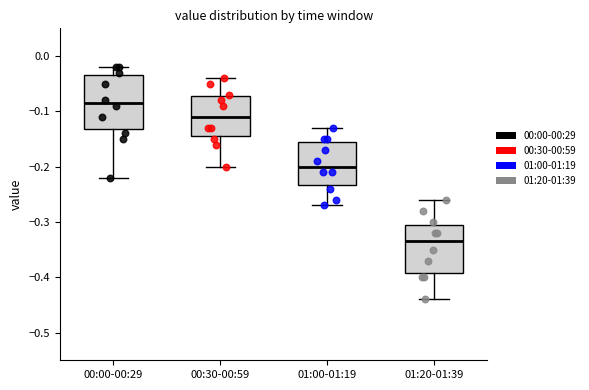

Reading left to right, transcribe this box plot: for each box, give where its median line is, the range the box spans, and where its two whiskers end, as read against the y-axis. The values are not printed on the chart, so give them approximately, as read against the axis.

00:00-00:29: median -0.08, box -0.13 to -0.03, whiskers -0.22 to -0.02
00:30-00:59: median -0.11, box -0.14 to -0.07, whiskers -0.20 to -0.04
01:00-01:19: median -0.20, box -0.23 to -0.15, whiskers -0.27 to -0.13
01:20-01:39: median -0.33, box -0.39 to -0.30, whiskers -0.44 to -0.26